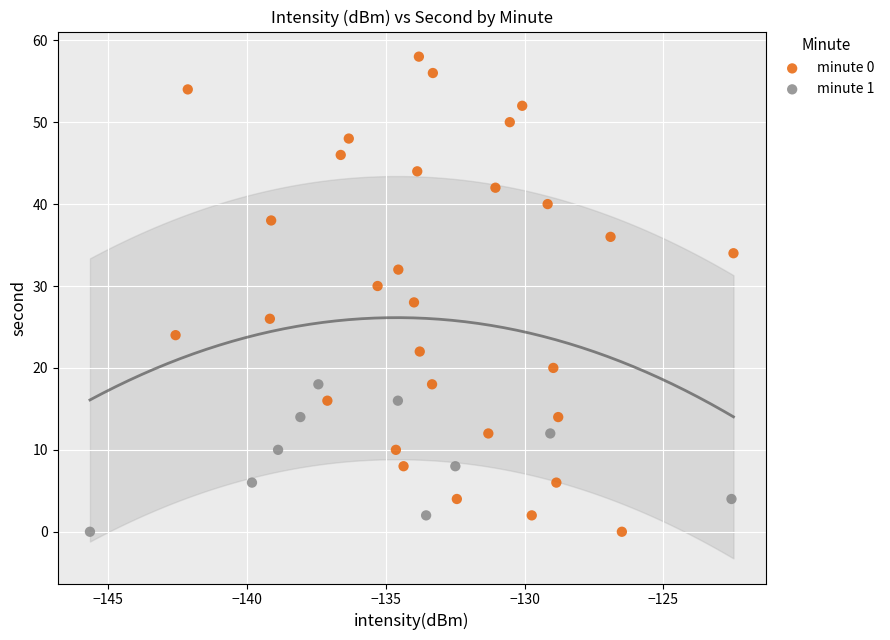

Which series has the largest Y range (max minus min)?

minute 0